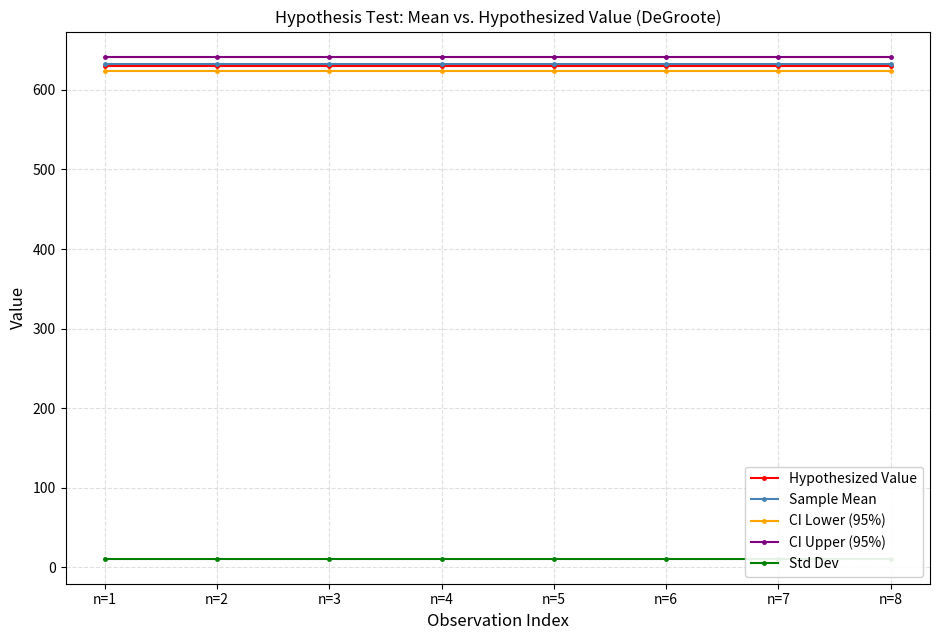

At which label does Hypothesized Value reach its peak?

n=1